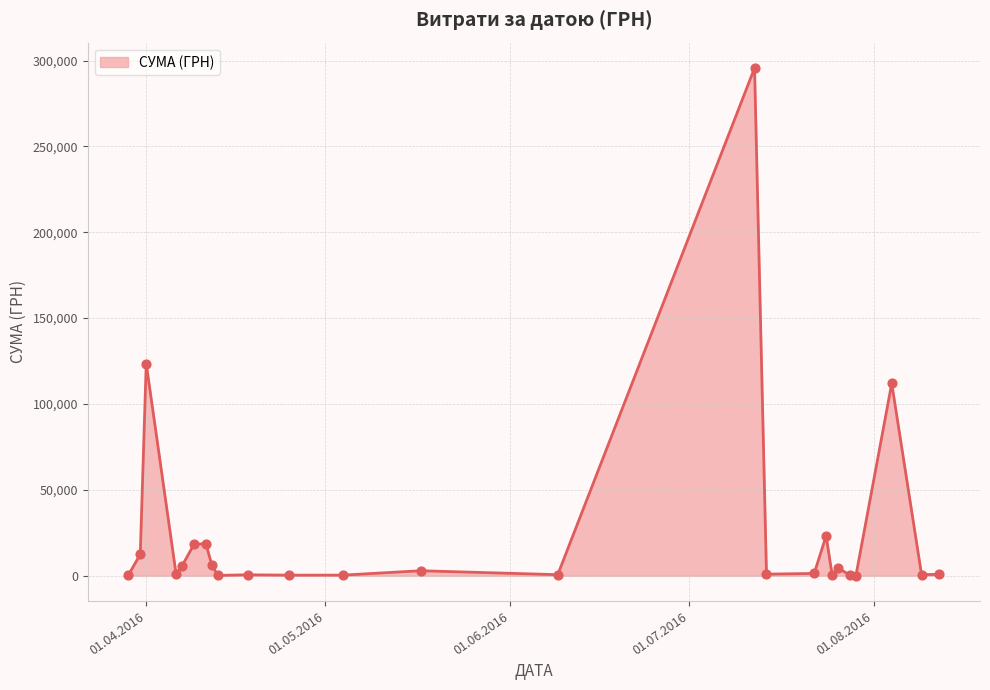

What is the greatest value displayed?

295638.6